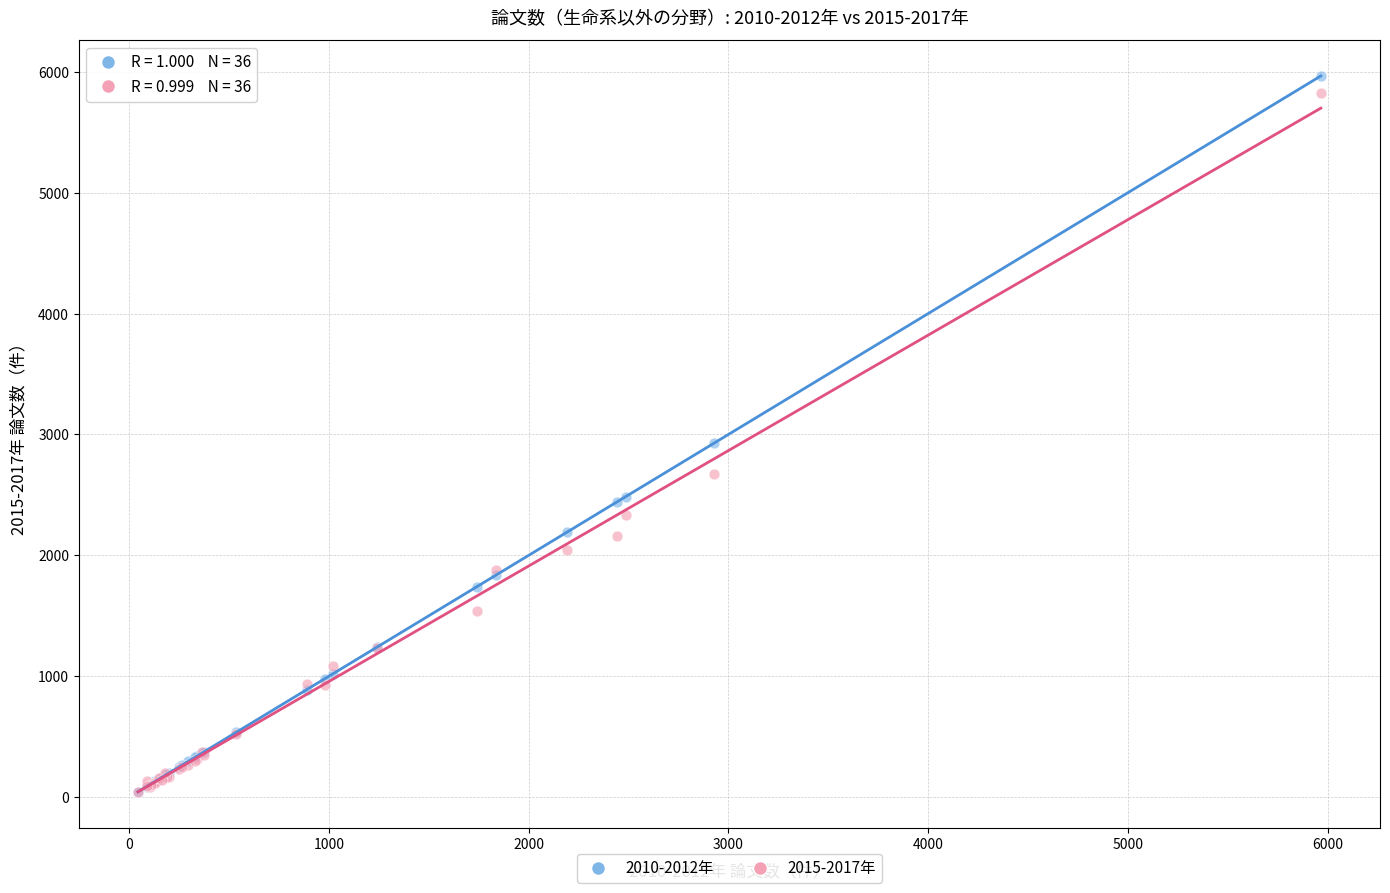

What are all the series names shown in the legend?

2010-2012年, 2015-2017年